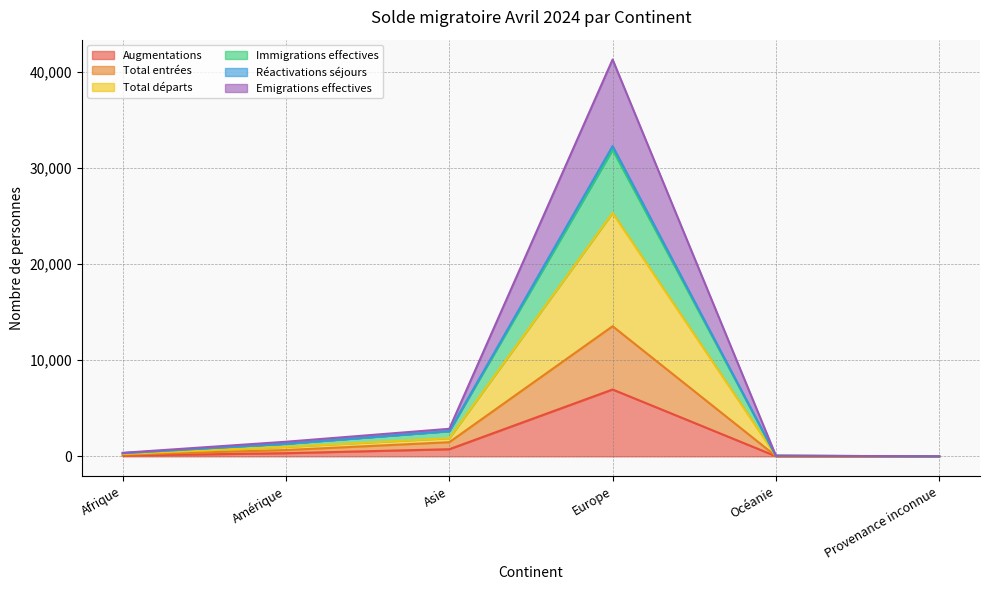

What is the maximum value for Augmentations?

6954